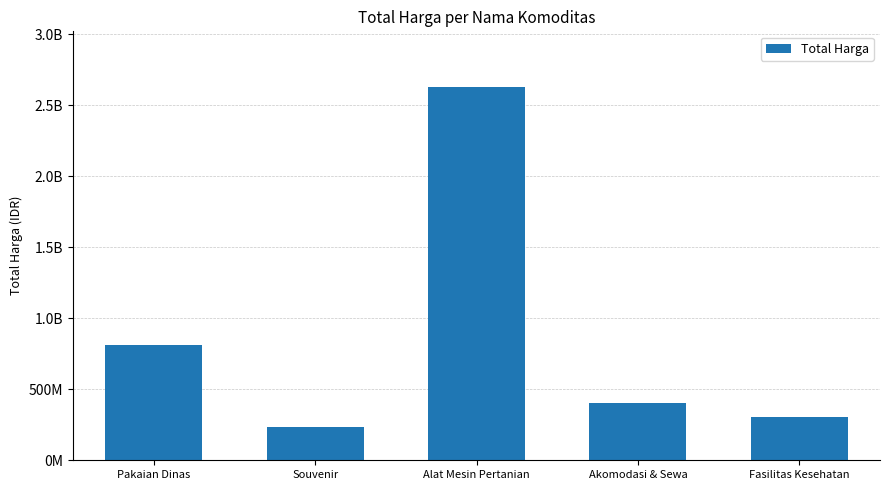

Reading right to left, transcribe all the data shown in this chart.

Fasilitas Kesehatan=302272245	Akomodasi & Sewa=400470000	Alat Mesin Pertanian=2626421930	Souvenir=235475000	Pakaian Dinas=814340000